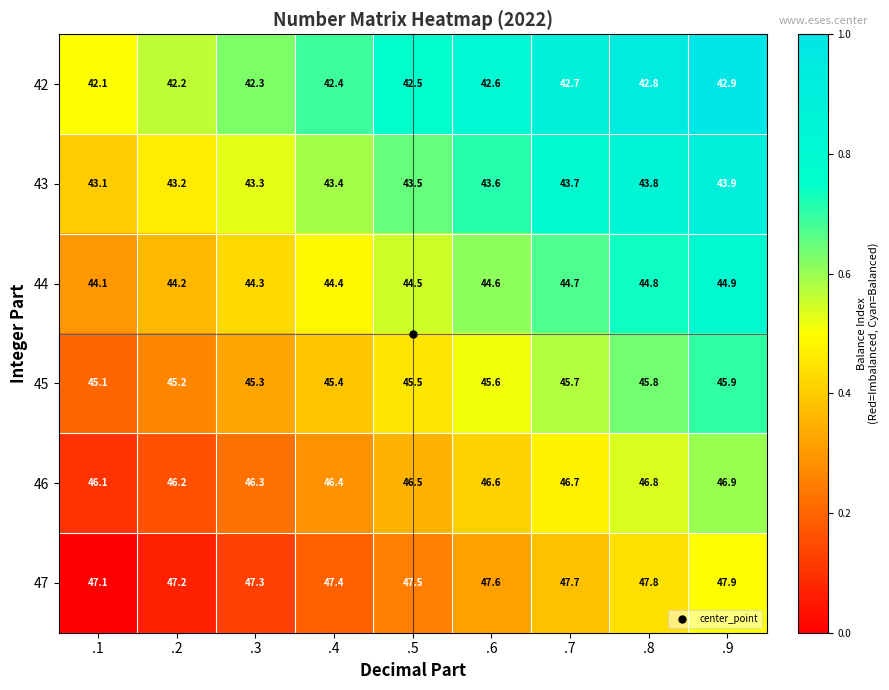

What is the maximum value shown in the chart?

47.9